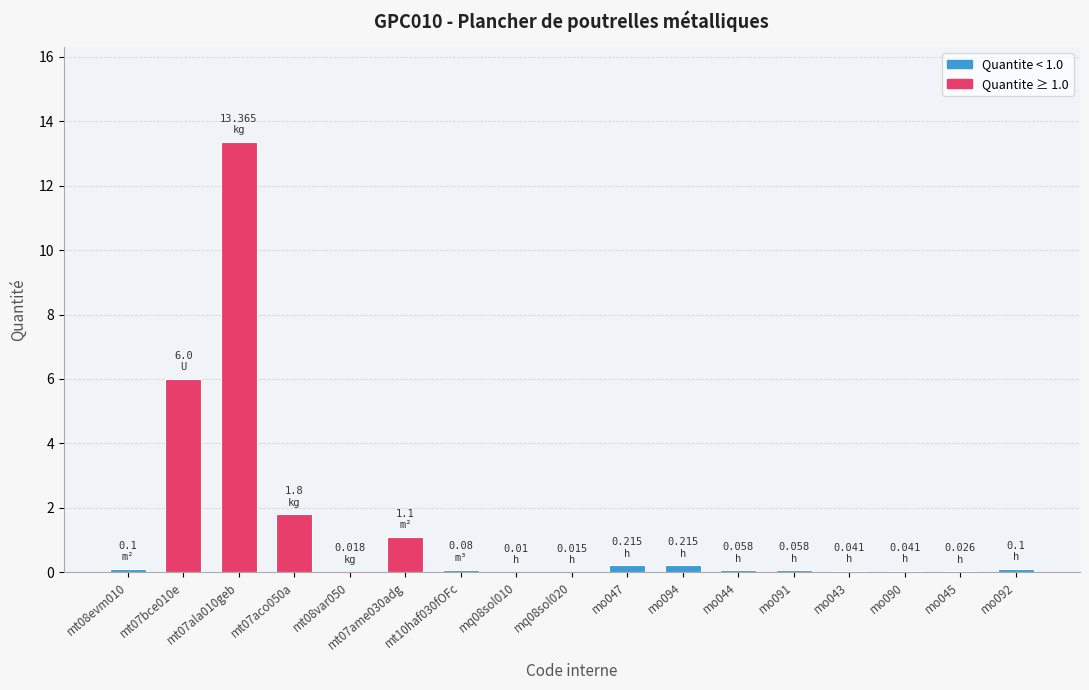

Rank the categories by value from highest to lowest.

mt07ala010geb, mt07bce010e, mt07aco050a, mt07ame030adg, mo047, mo094, mt08evm010, mo092, mt10haf030fOFc, mo044, mo091, mo043, mo090, mo045, mt08var050, mq08sol020, mq08sol010